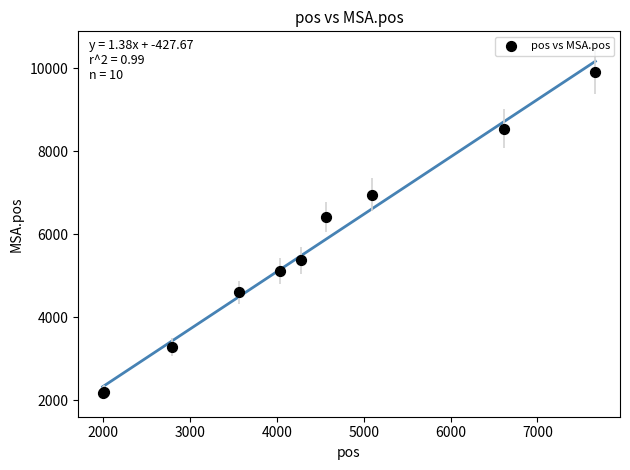

What Y value in the scatter plot is closest to 6057?

6419